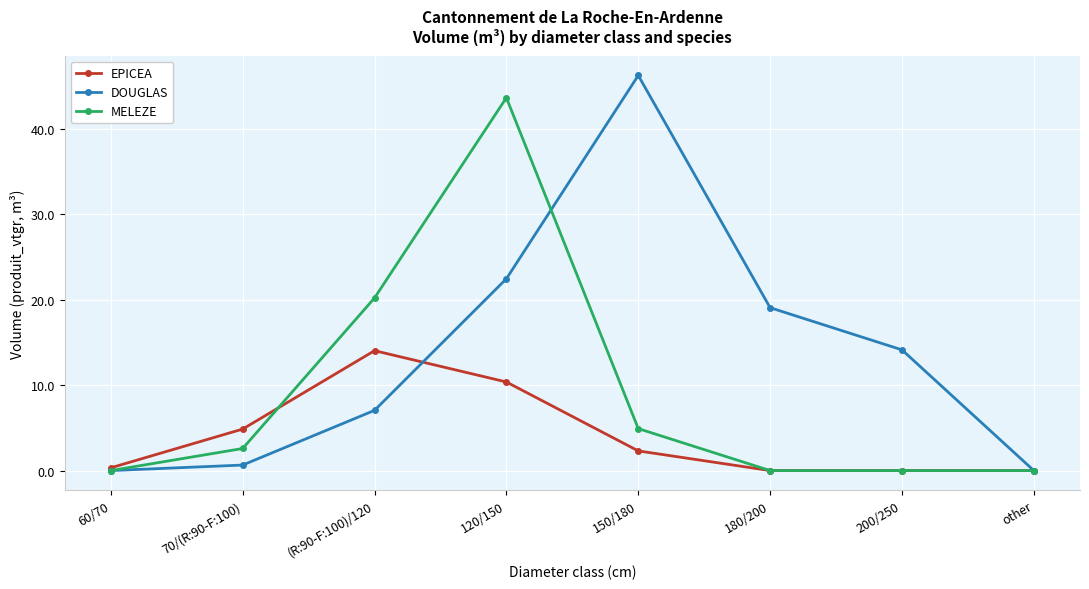

Where does the EPICEA series first go above 2?

70/(R:90-F:100)